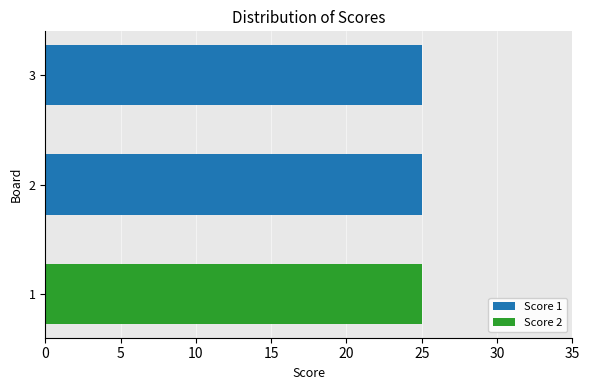

The Score 1 series shows 25 at 2. True or false?

True